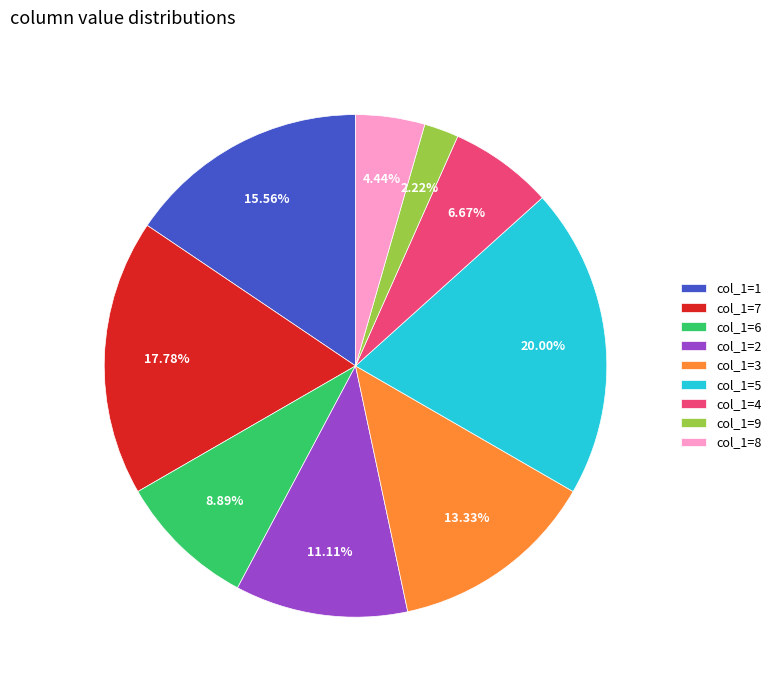

True or false: col_1=4 accounts for 7% of the total.

True